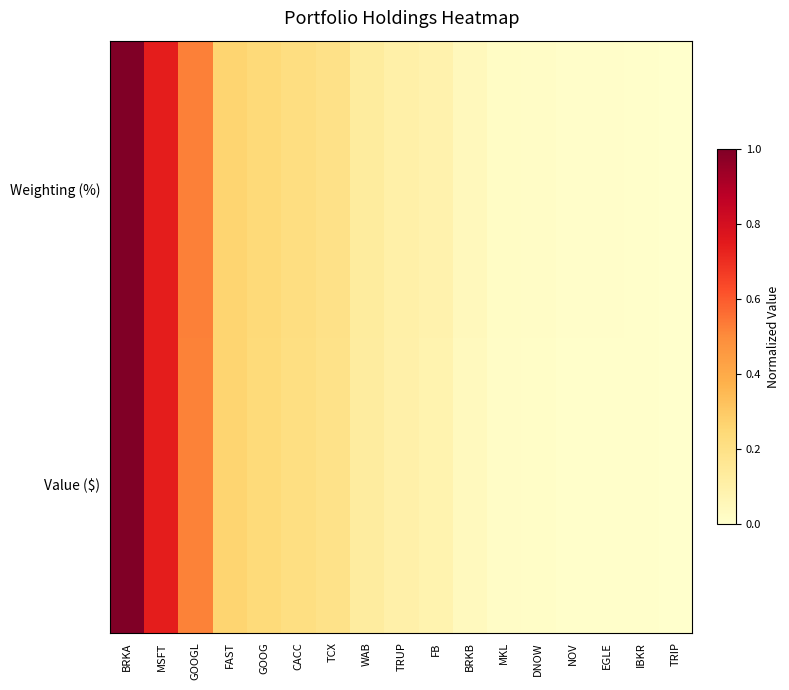

What is the maximum value shown in the chart?

1.0